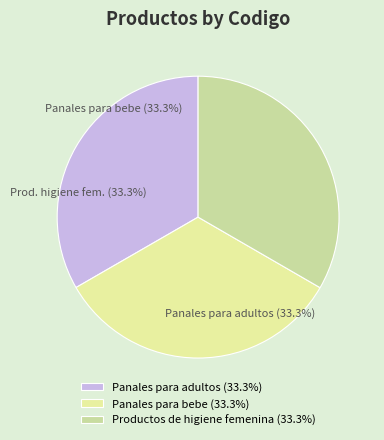

Is it true that Panales para adultos is 48% of the pie?

False